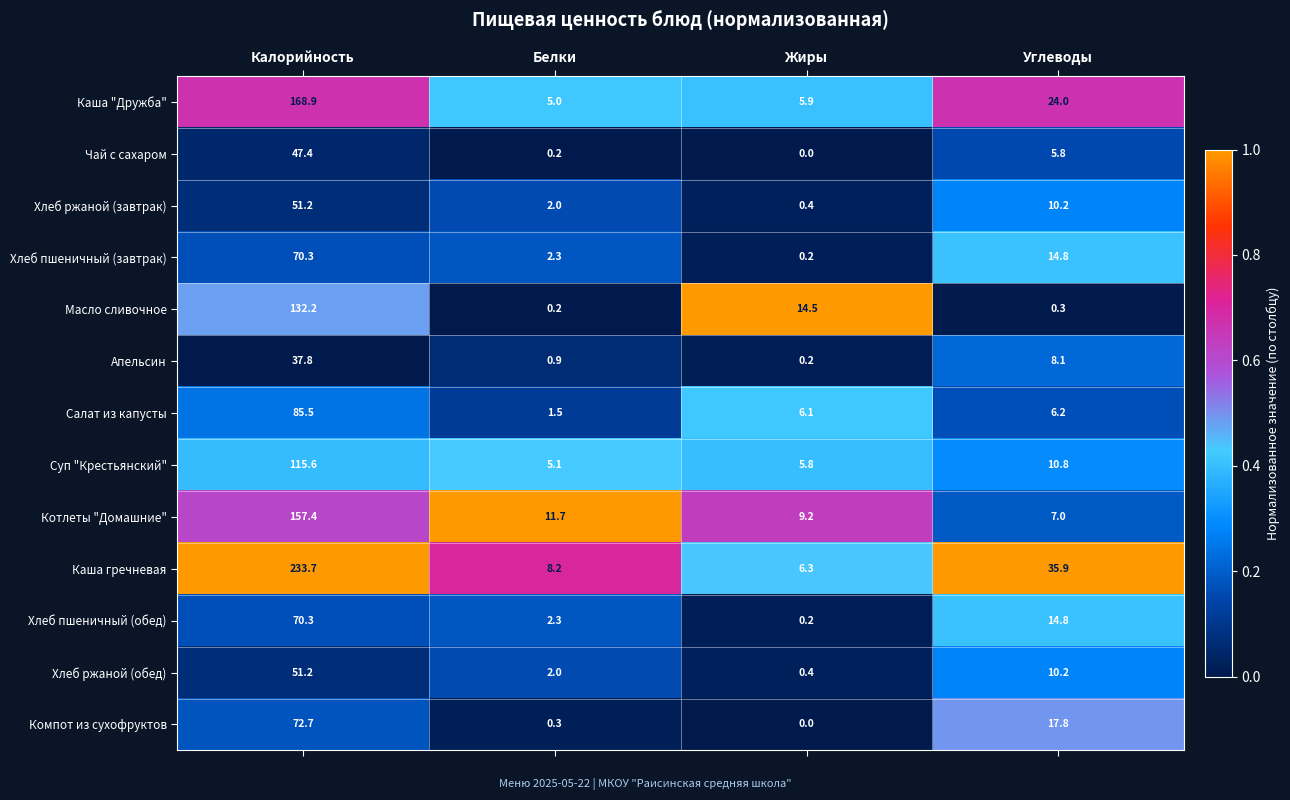

Between Калорийность and Углеводы, which series saw the biggest shift?

Каша гречневая